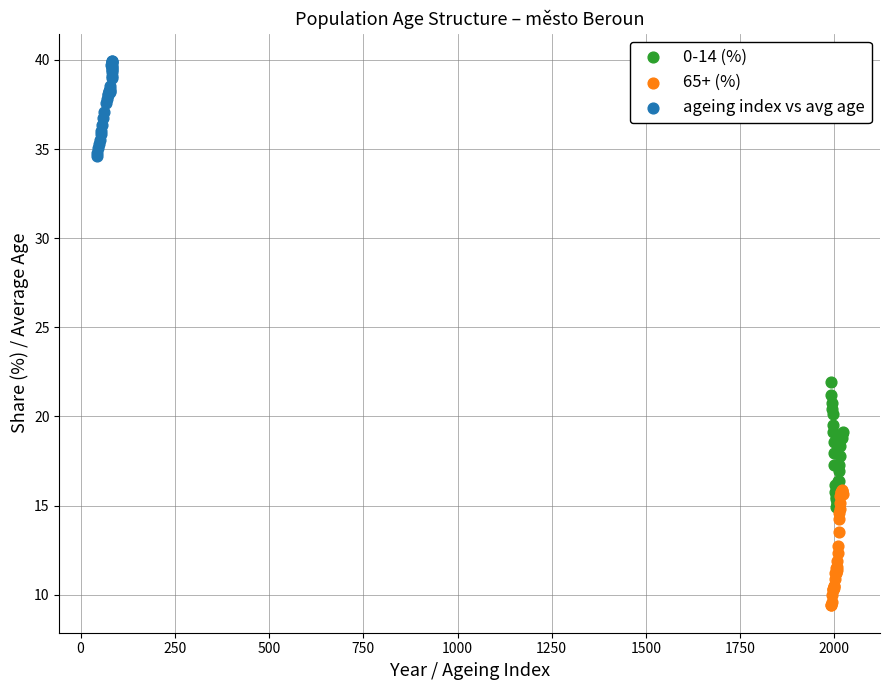

What are all the series names shown in the legend?

0-14 (%), 65+ (%), ageing index vs avg age